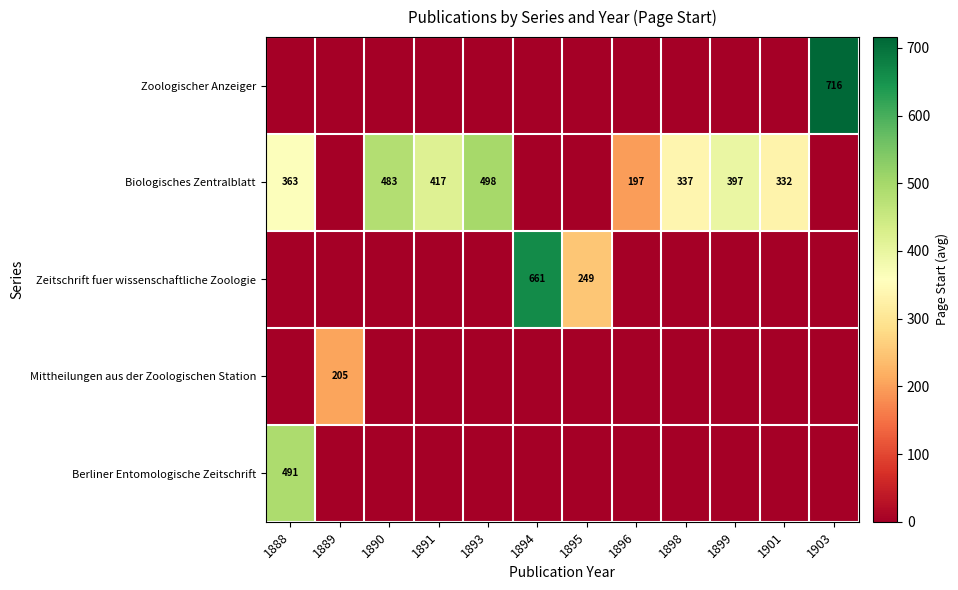

Rank the series by their maximum value, from lowest to highest.

Mittheilungen aus der Zoologischen Station, Berliner Entomologische Zeitschrift, Biologisches Zentralblatt, Zeitschrift fuer wissenschaftliche Zoologie, Zoologischer Anzeiger